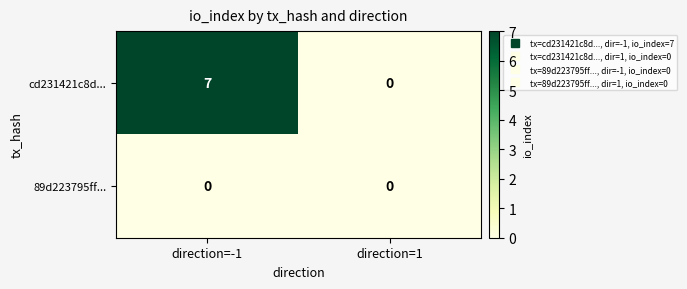

How many data points does each series have?

2